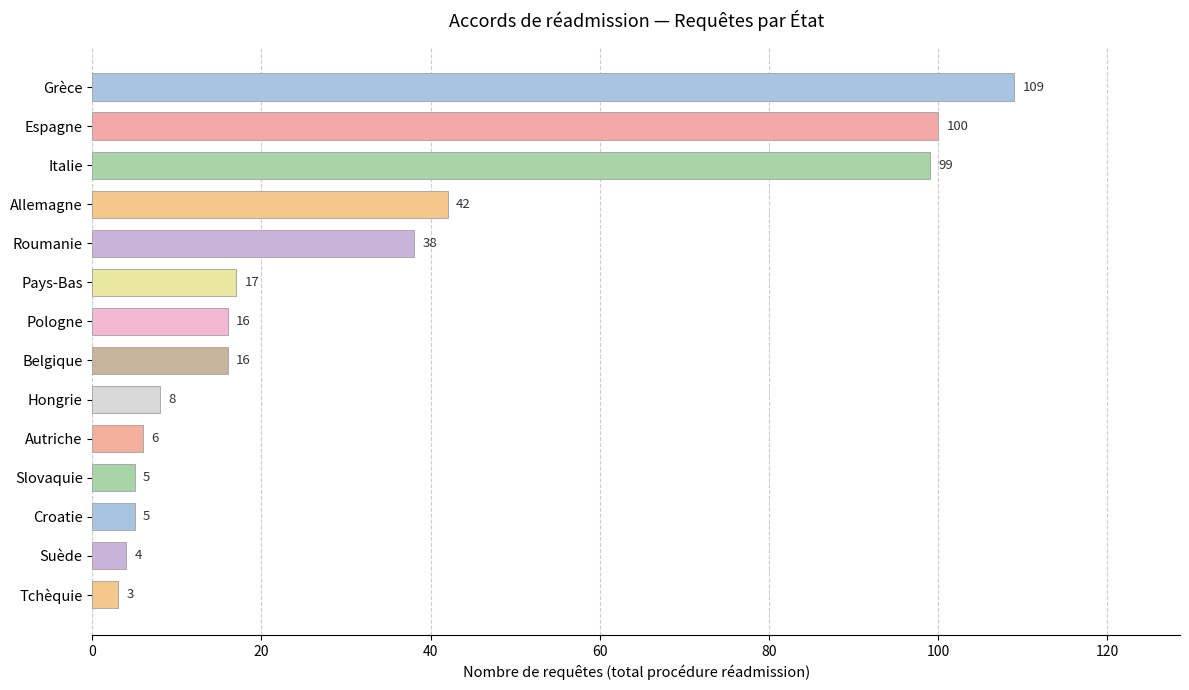

What is the sum of the values at Belgique and Croatie?

21